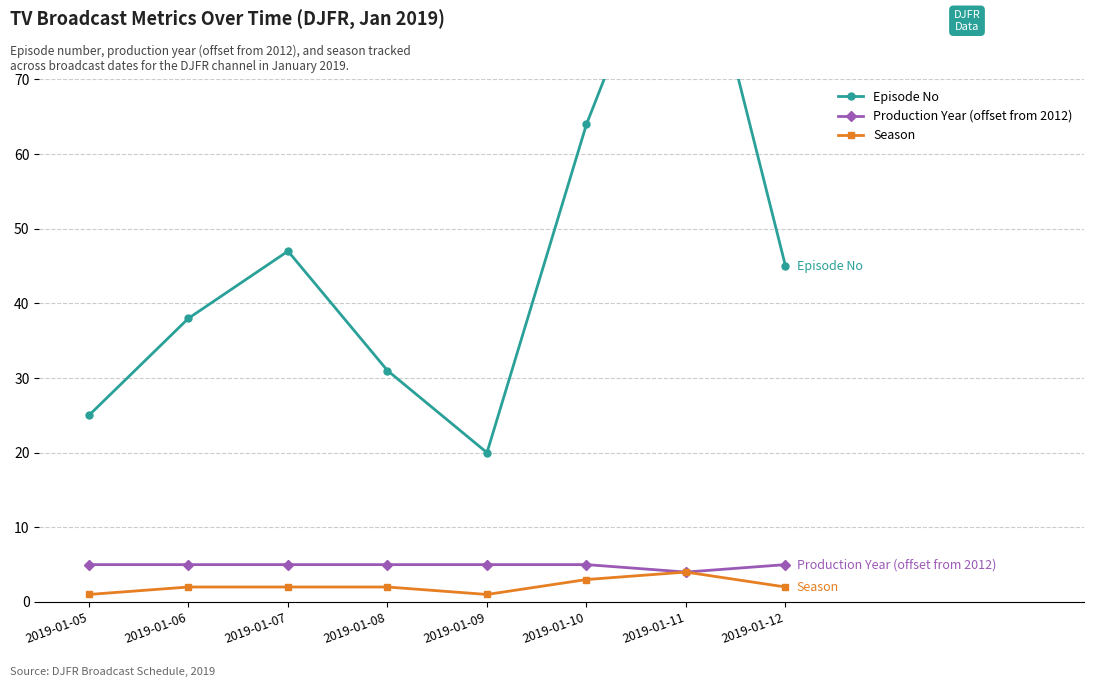

How many data points in Season are above 2?

2